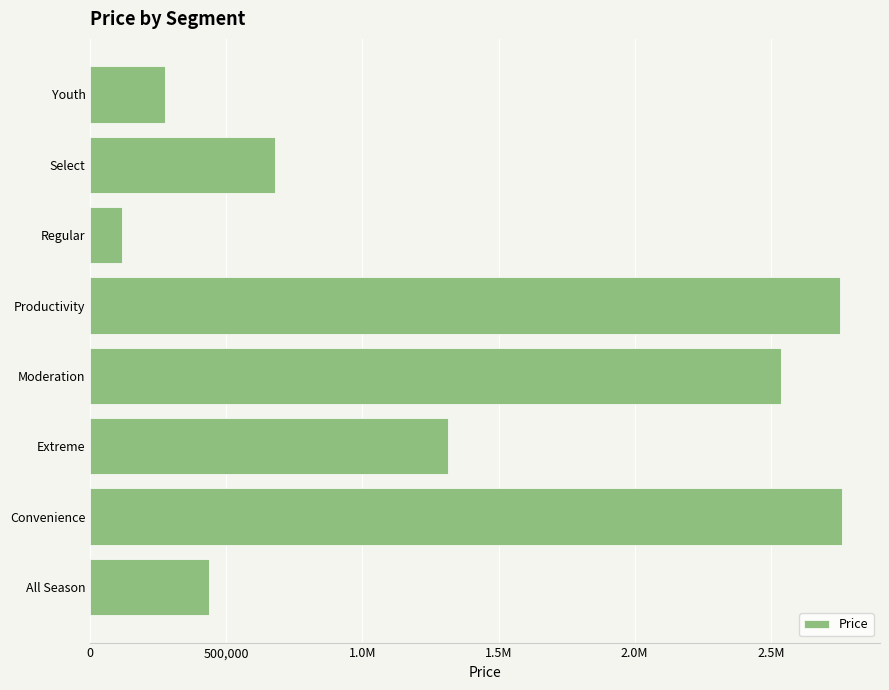

Does the chart contain any negative values?

No